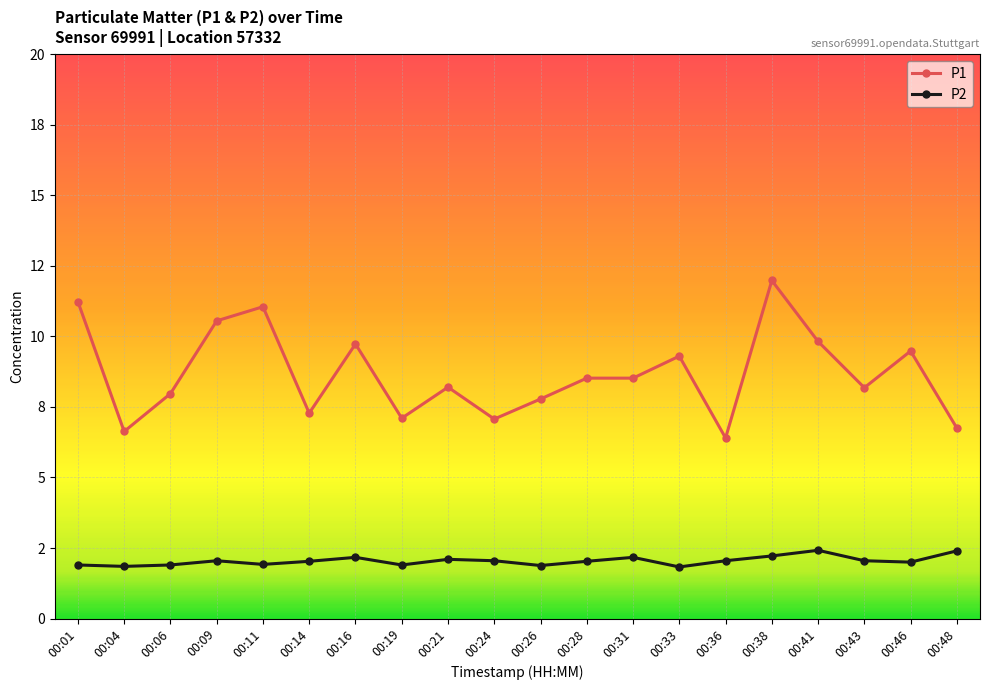

Reading left to right, extract all data points from this chart.

P1: 11.2	6.6	8.0	10.6	11.1	7.3	9.7	7.1	8.2	7.1	7.8	8.5	8.5	9.3	6.4	12.0	9.8	8.2	9.5	6.8
P2: 1.9	1.9	1.9	2.0	1.9	2.0	2.2	1.9	2.1	2.0	1.9	2.0	2.2	1.8	2.0	2.2	2.4	2.0	2.0	2.4